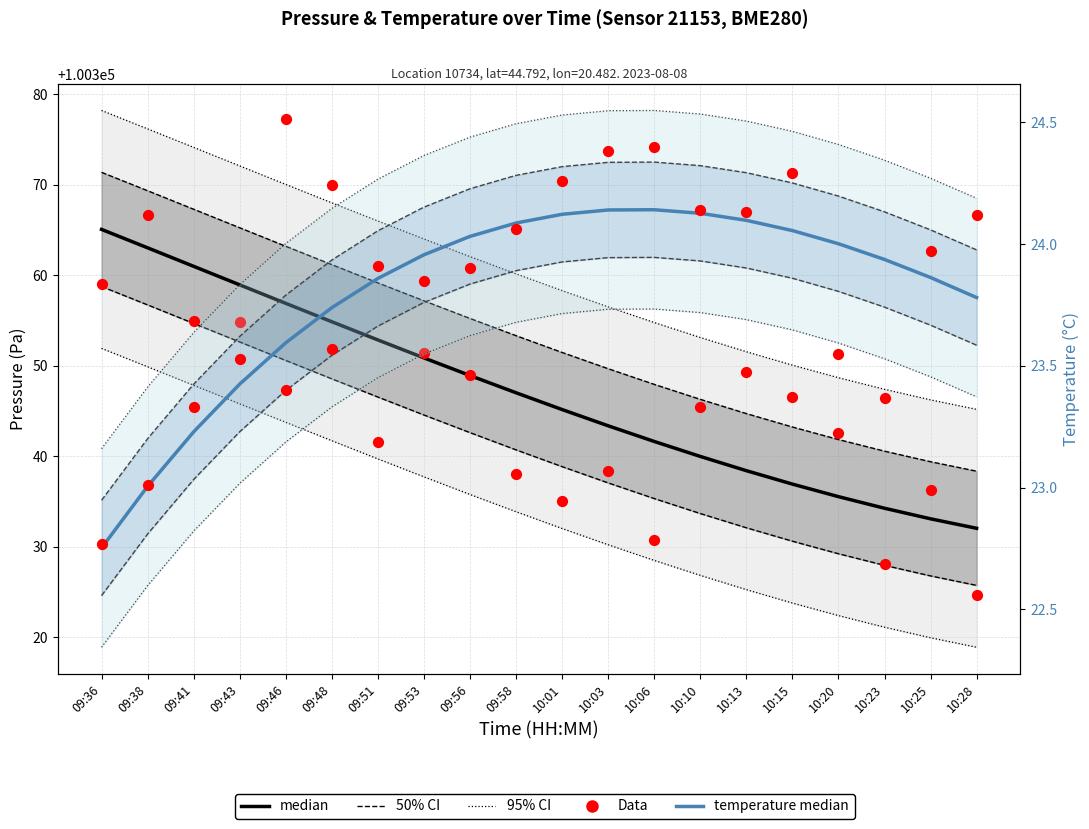

At which category is the sum across all series the highest?

09:46